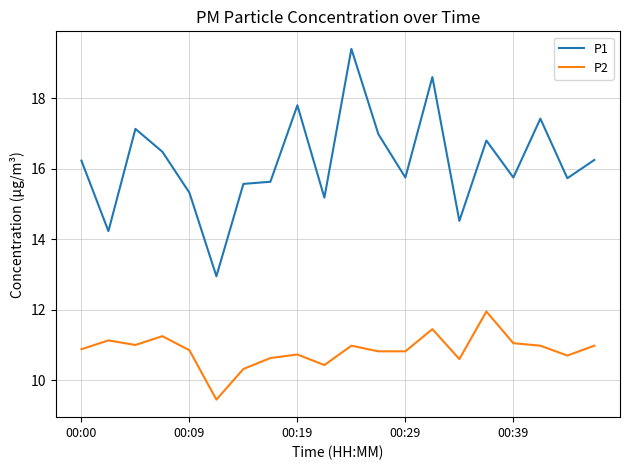

List the series in order of their peak value, highest first.

P1, P2